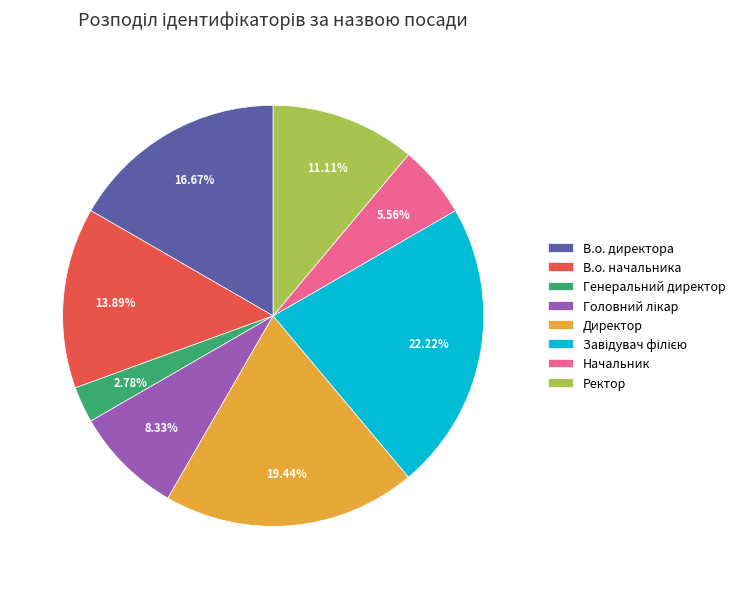

Does Директор represent more than half of the total?

No